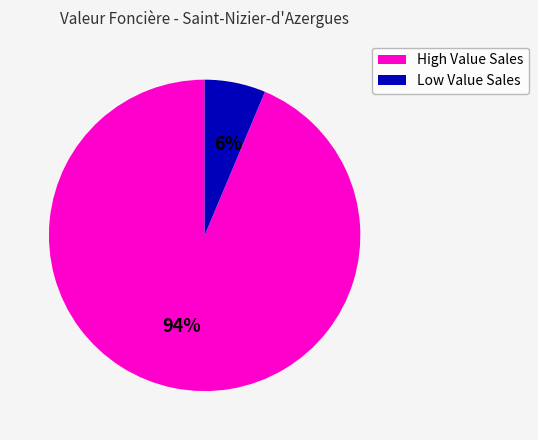

To the nearest percent, what is the average slice percentage?

50%